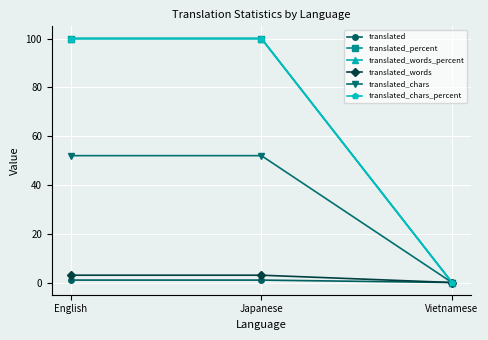

What is the total value across all series at Japanese?

356